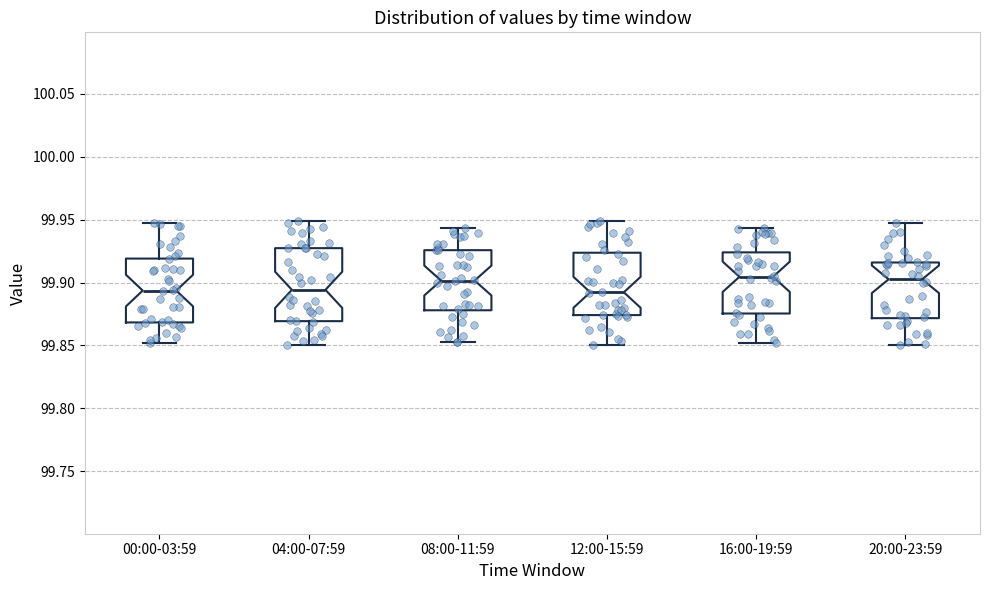

Reading left to right, read every box against the y-axis: the position of its median line, the range the box covers, and the ends of its whiskers. The values are not printed on the chart, so give them approximately, as read against the axis.

00:00-03:59: median 99.895, box 99.870 to 99.920, whiskers 99.850 to 99.945
04:00-07:59: median 99.895, box 99.870 to 99.925, whiskers 99.850 to 99.950
08:00-11:59: median 99.900, box 99.880 to 99.925, whiskers 99.855 to 99.945
12:00-15:59: median 99.890, box 99.875 to 99.925, whiskers 99.850 to 99.950
16:00-19:59: median 99.905, box 99.875 to 99.925, whiskers 99.850 to 99.945
20:00-23:59: median 99.905, box 99.870 to 99.915, whiskers 99.850 to 99.945